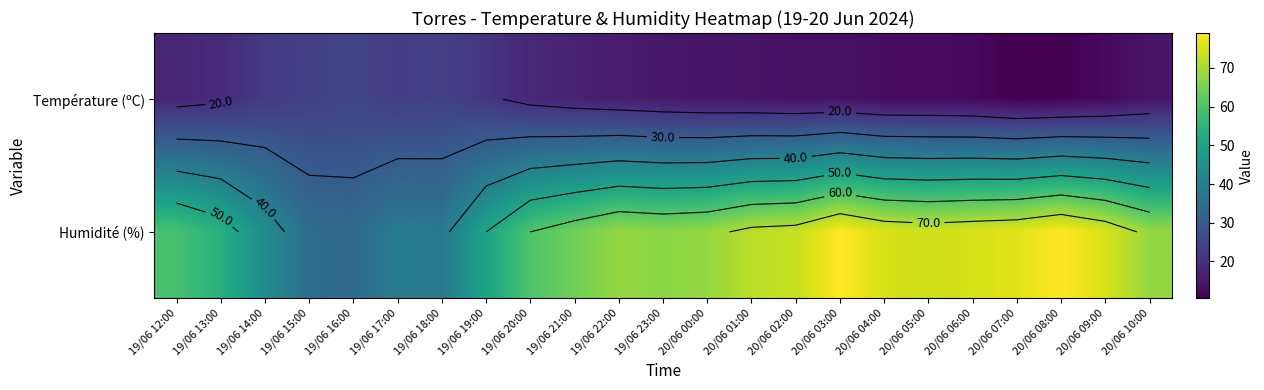

Between 19/06 12:00 and 19/06 14:00, which series saw the biggest shift?

Humidité (%)